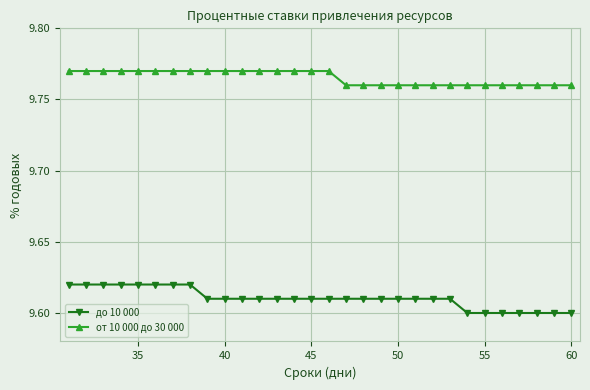

What is the sum of all от 10 000 до 30 000 values?

293.0